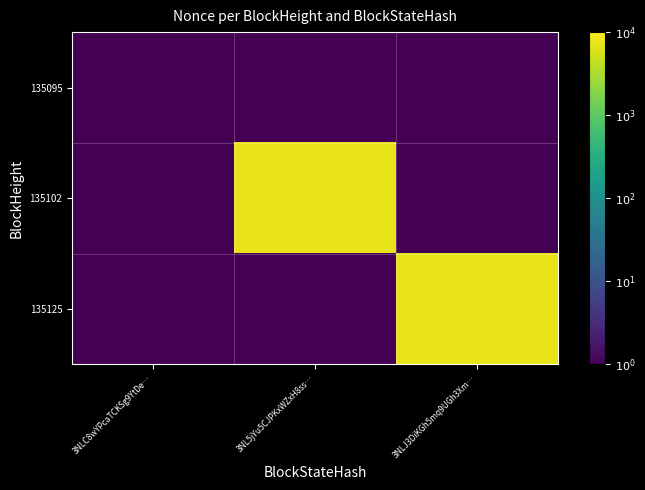

Reading left to right, transcribe all the data shown in this chart.

135095: 3NLC8wYPcaTCKSg9YtDe…=0.1	3NL5jYu5CJPKxWZxH8ss…=0.1	3NLJ3DiKGh5mq9UGh3Xm…=0.1
135102: 3NLC8wYPcaTCKSg9YtDe…=0.1	3NL5jYu5CJPKxWZxH8ss…=7352.0	3NLJ3DiKGh5mq9UGh3Xm…=0.1
135125: 3NLC8wYPcaTCKSg9YtDe…=0.1	3NL5jYu5CJPKxWZxH8ss…=0.1	3NLJ3DiKGh5mq9UGh3Xm…=7349.0